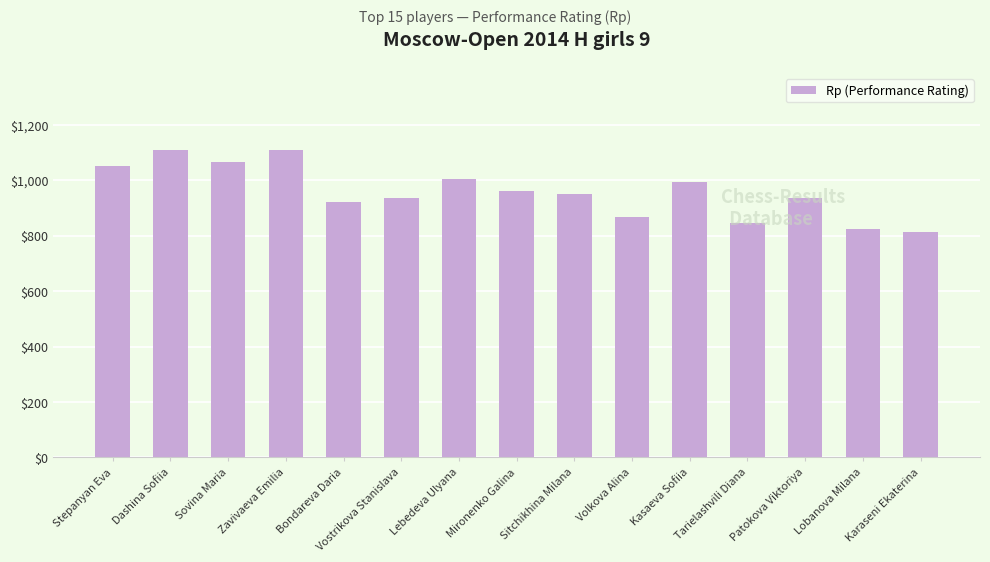

True or false: the data shows 1066 at Sovina Maria.

True